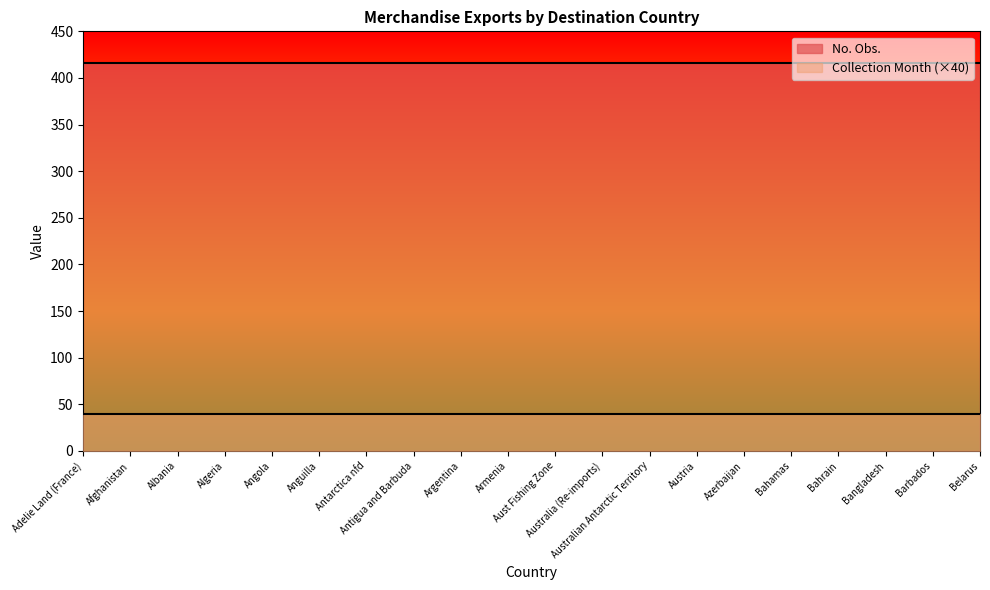

The value of No. Obs. at Anguilla is 289. True or false?

False